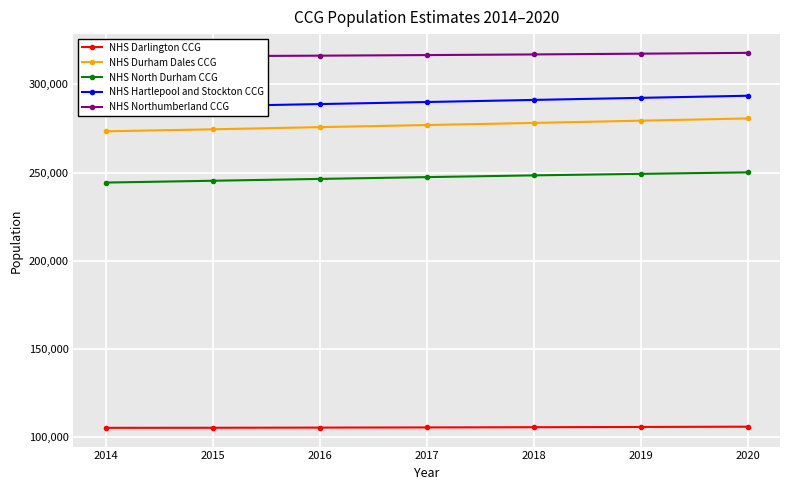

What is the spread (max minus min) of values at 2016?

210784.7